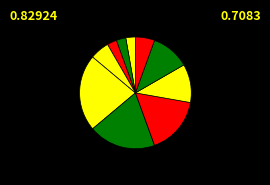

Is there any slice that represents more than half of the pie?

No